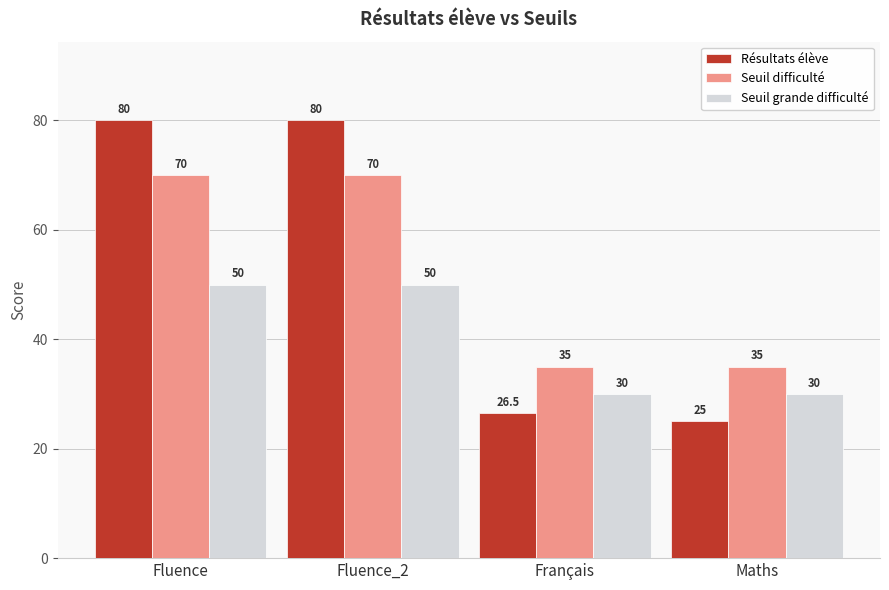

Is the value of Seuil grande difficulté at Français greater than the value of Résultats élève at Fluence?

No